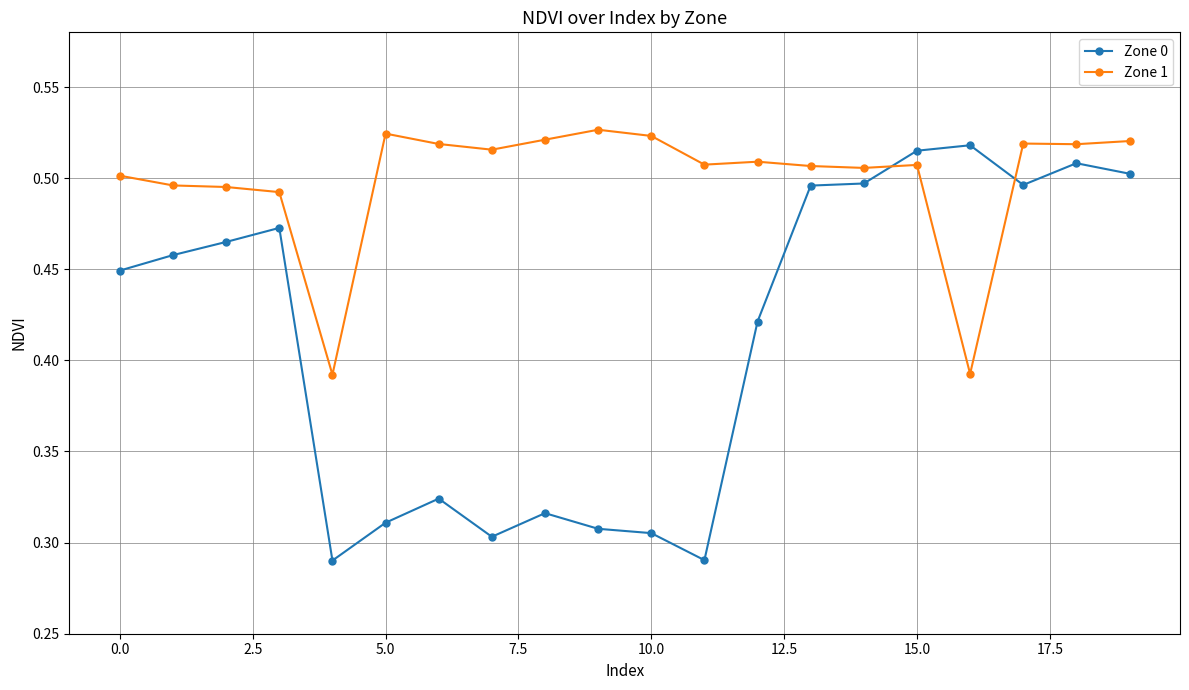

Which series has the largest total across all categories?

Zone 1